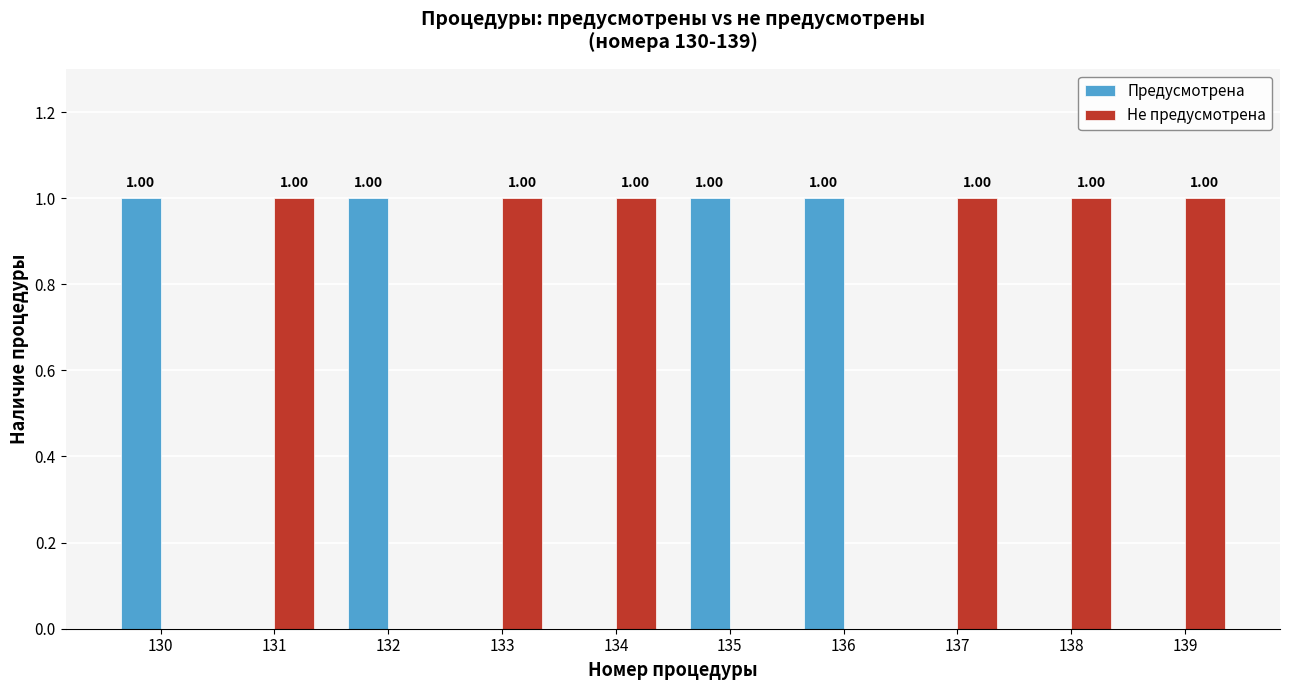

How many Не предусмотрена values are between 0 and 1?

10